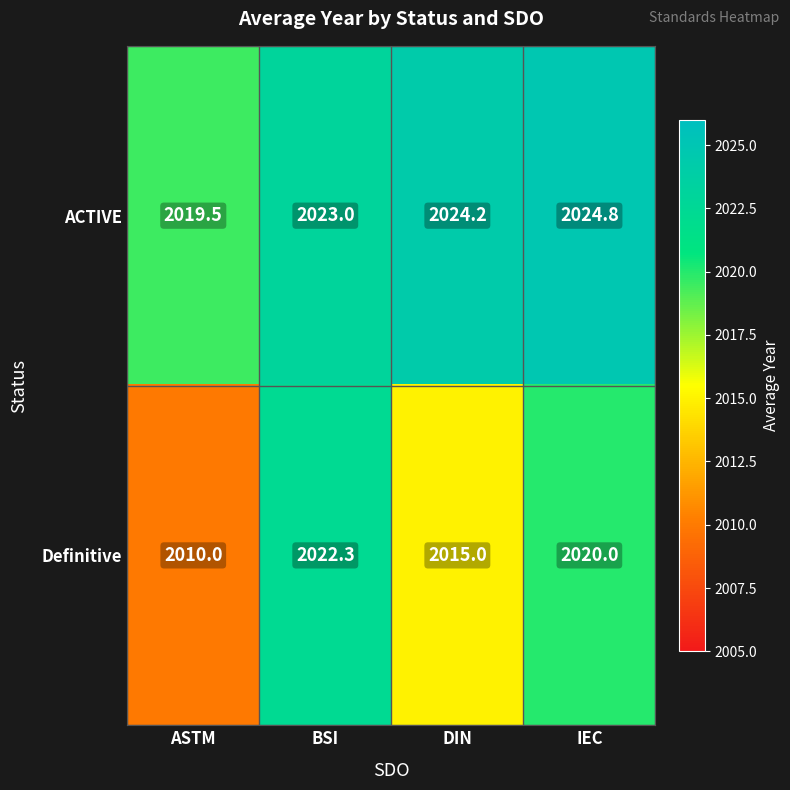

Rank the series at BSI from highest to lowest value.

ACTIVE, Definitive